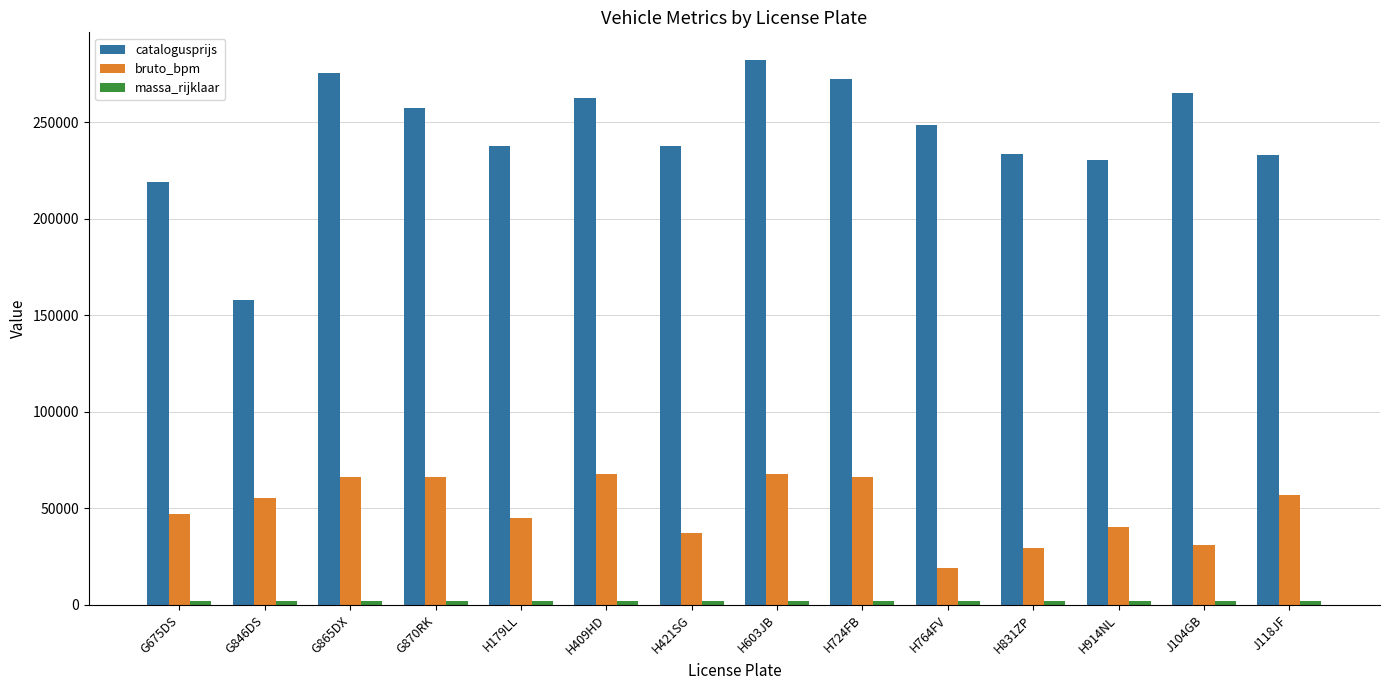

What is the smallest value displayed?

1700